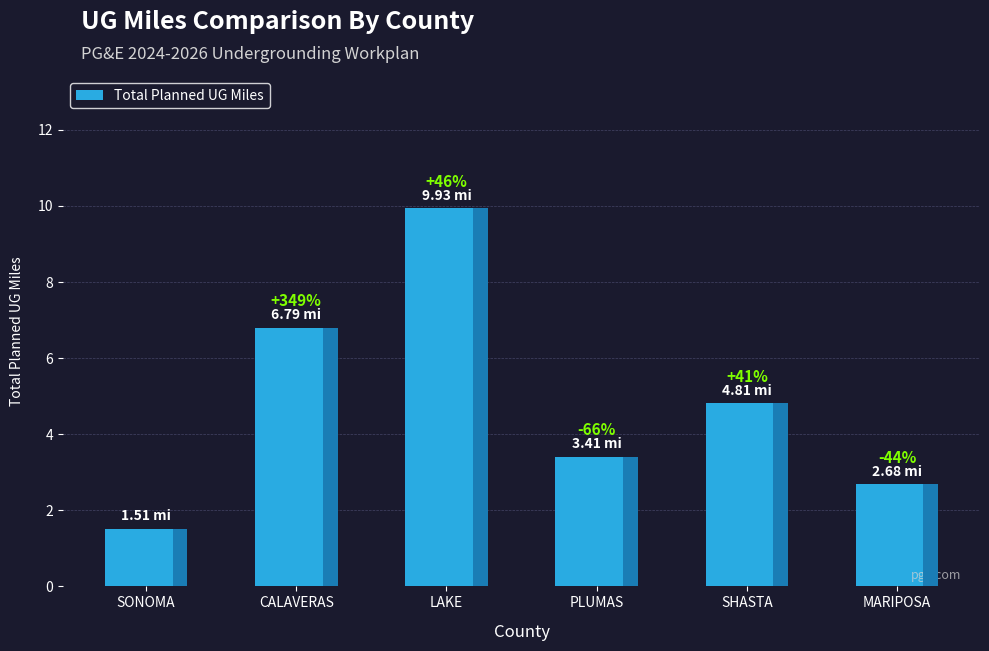

What is the sum of all values?

29.1